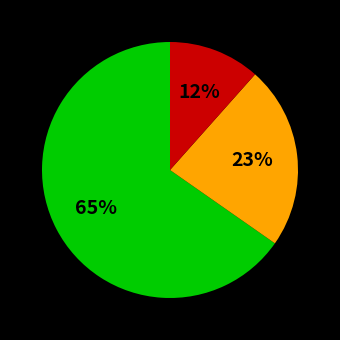

Does any single category account for the majority?

Yes